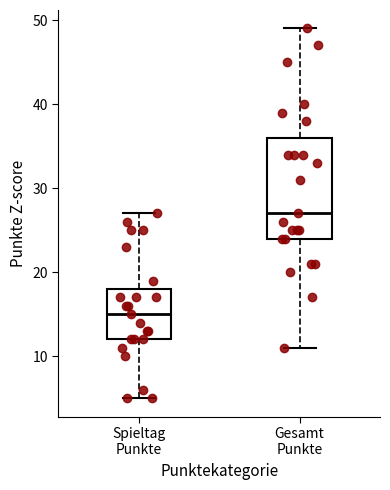

Which box's median line is the highest?

Gesamt Punkte